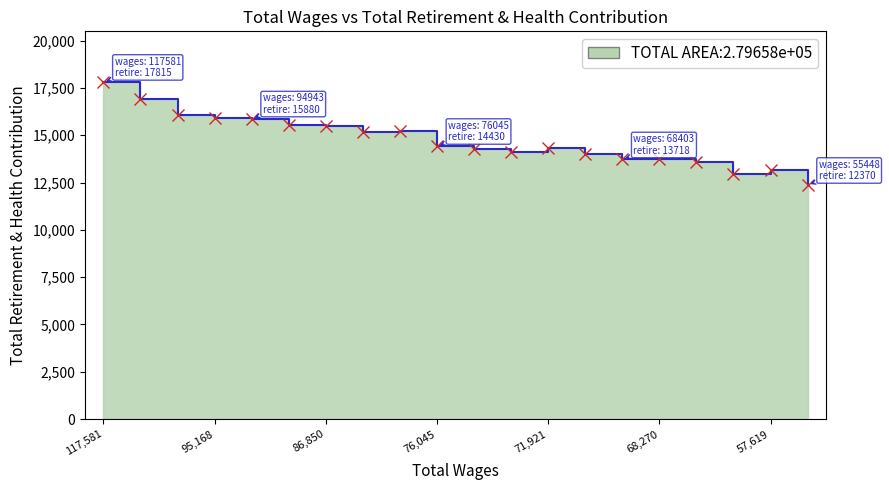

How many interior local valleys (lower than both neighbors) does the data have?

4